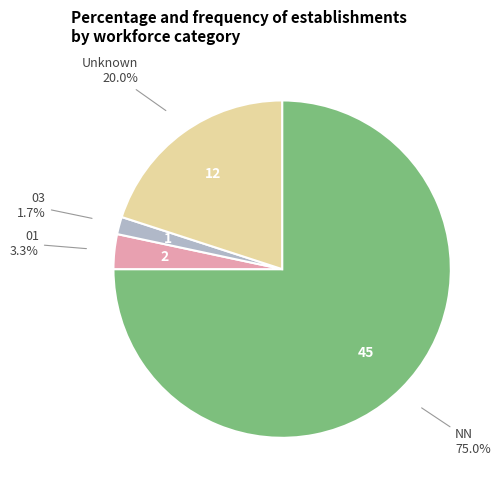

Is there any slice that represents more than half of the pie?

Yes